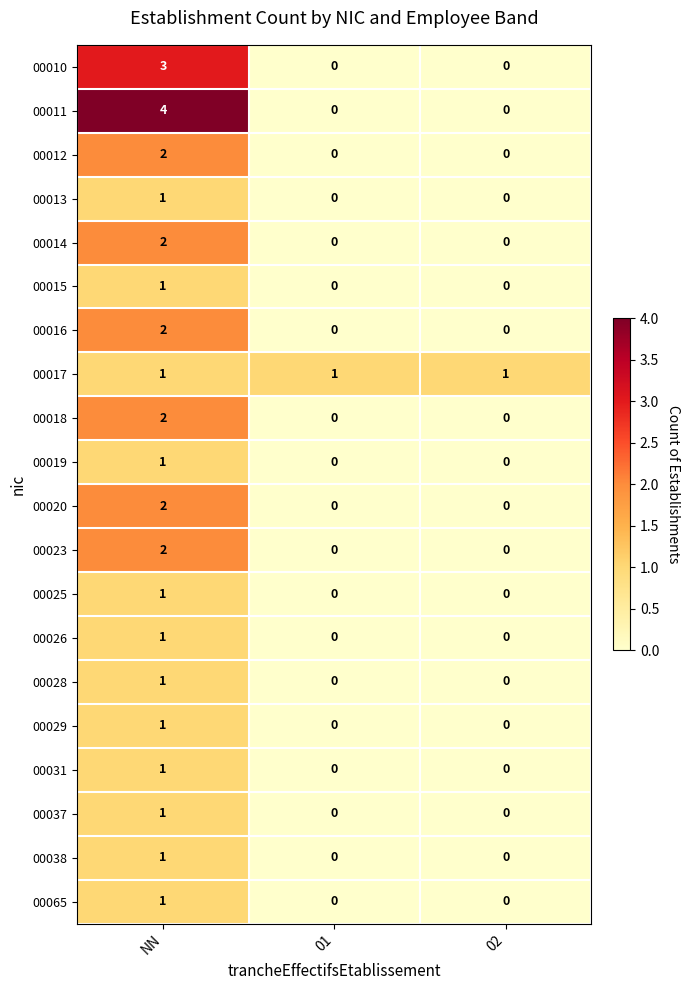

Which series has the widest spread of values?

00011